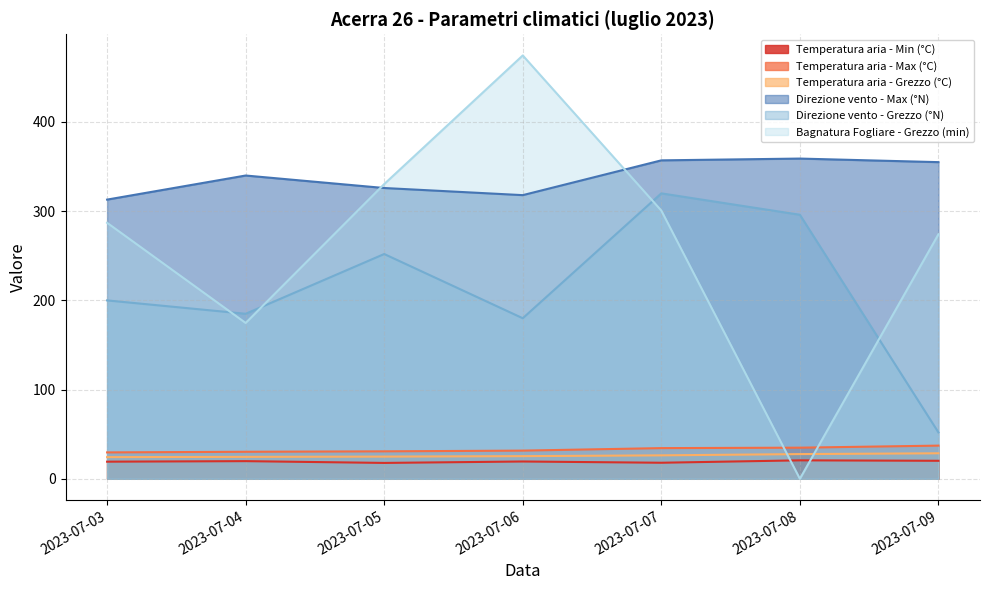

How many data points in Temperatura aria - Grezzo (°C) are less than 25?

3